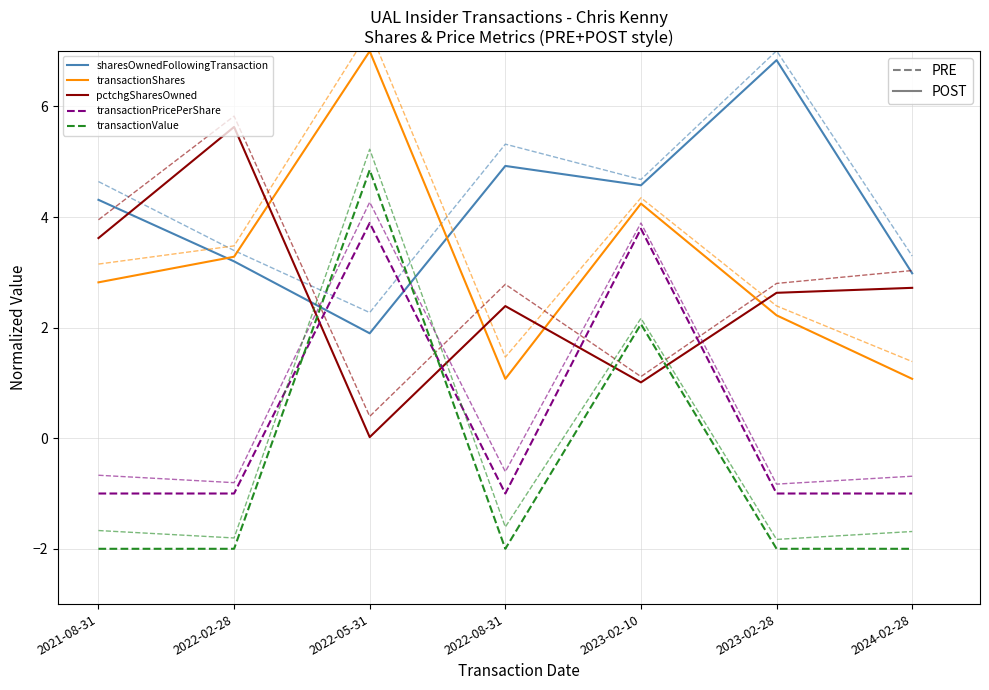

List the series in order of their peak value, highest first.

transactionShares, sharesOwnedFollowingTransaction, pctchgSharesOwned, transactionValue, transactionPricePerShare